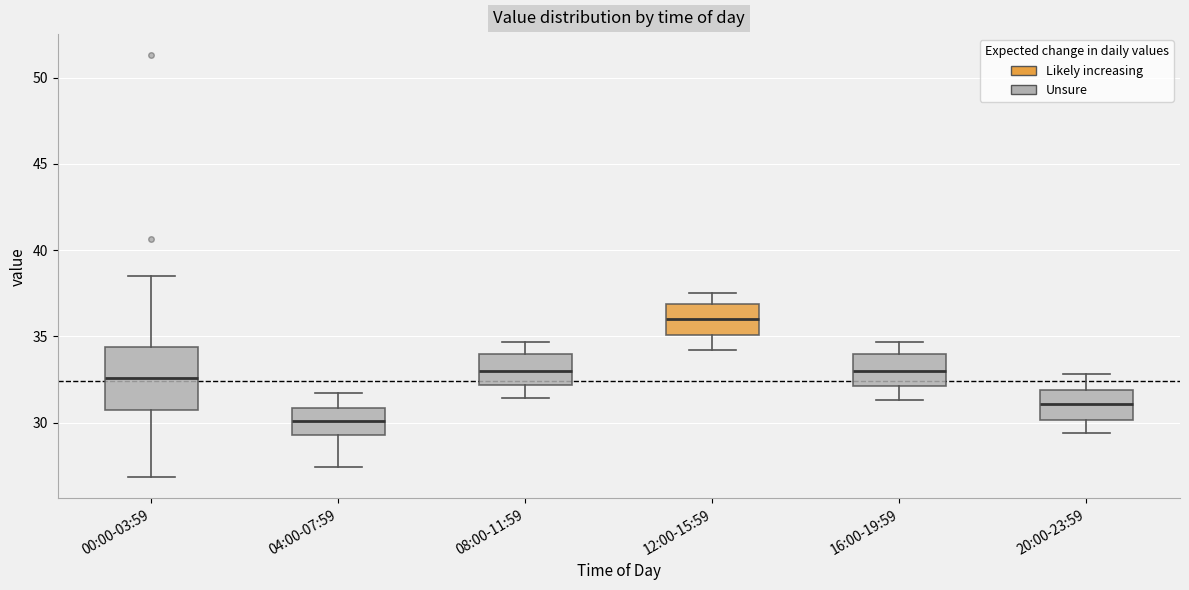

Comparing the boxes themselves (not the whiskers), which one is the tallest?

00:00-03:59